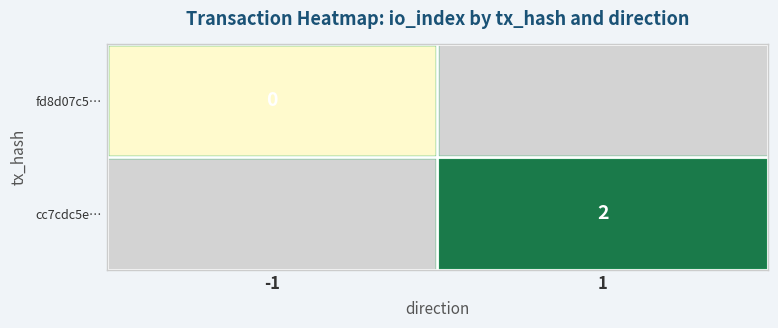

The cc7cdc5e… series shows 2 at 1. True or false?

True